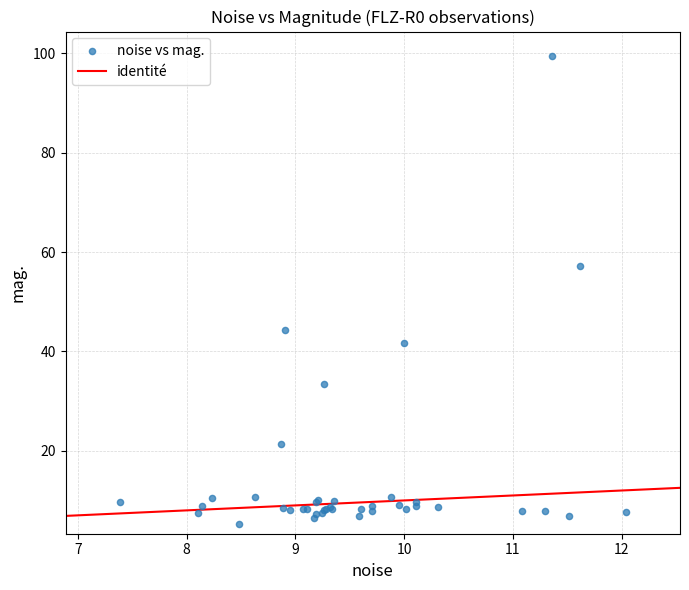

What Y value in the scatter plot is closest to 52?

57.2